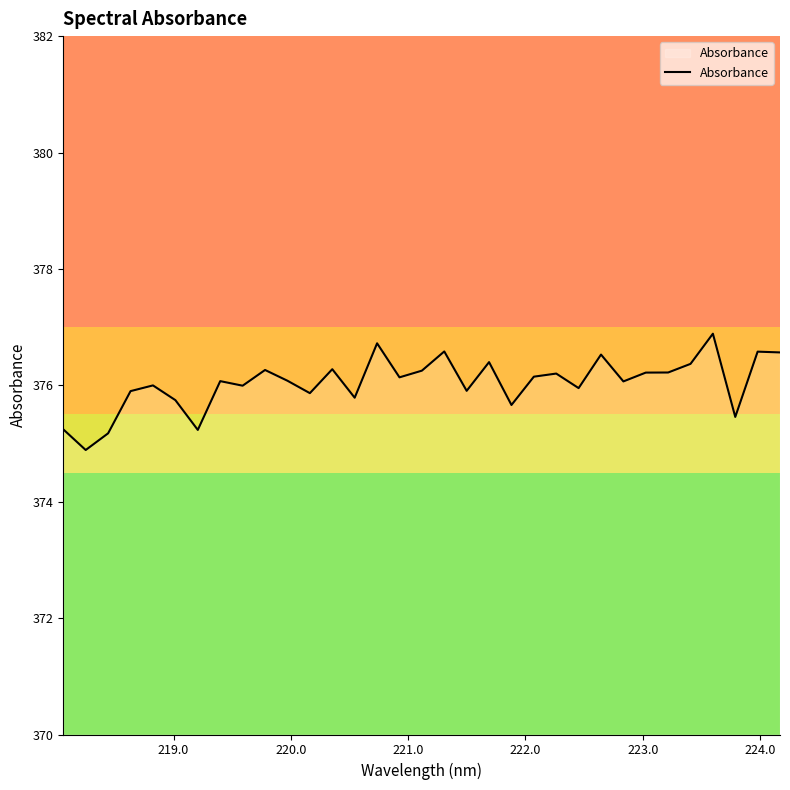

What is the greatest value displayed?

376.9